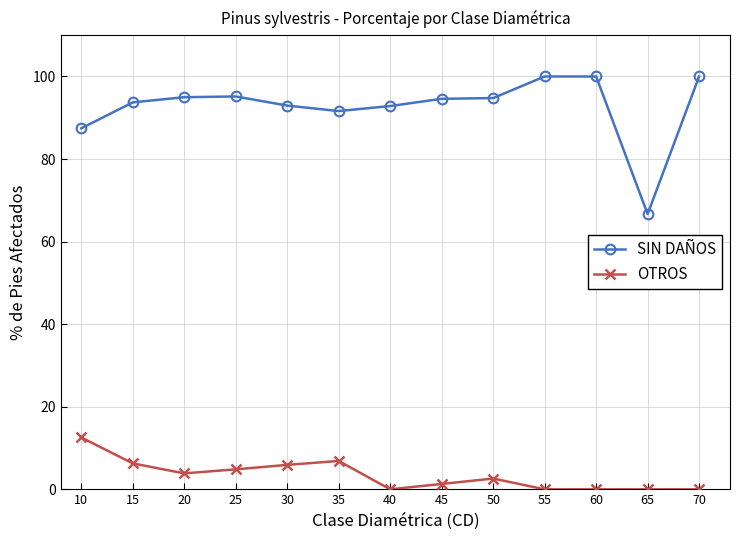

The SIN DAÑOS series shows 132.0 at 60. True or false?

False